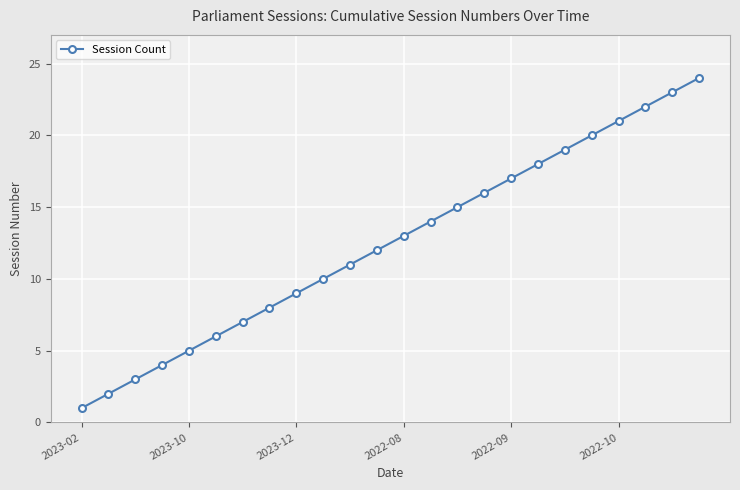

What is the greatest value displayed?

24